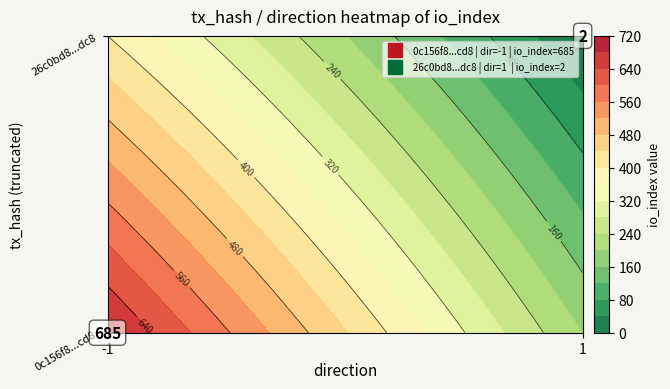

True or false: 0c156f8563c058bc1edfcee125bbb8de6281cd8 has a value of -1.0 at direction.

True